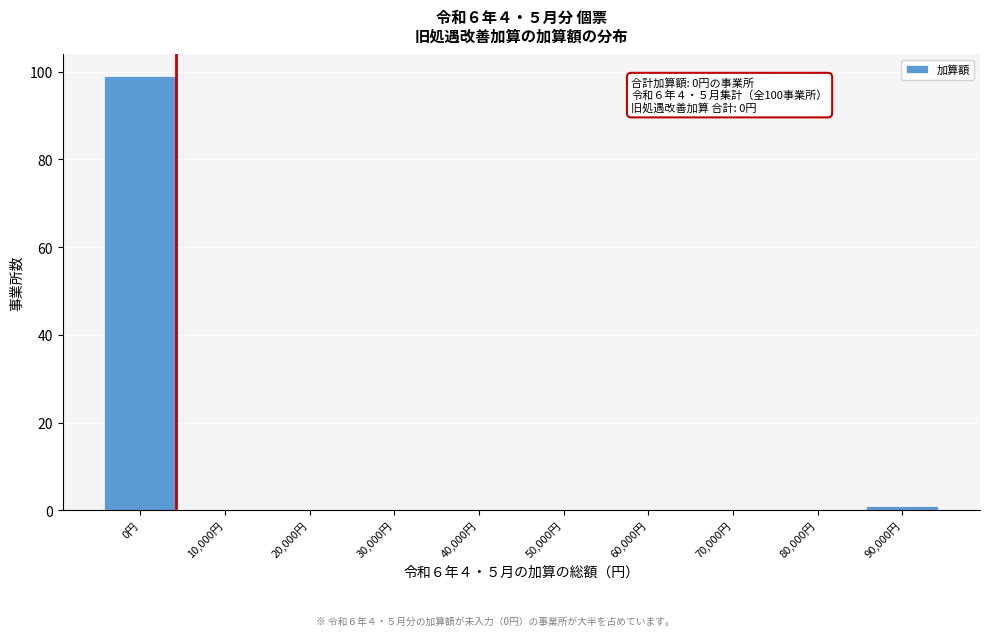

Reading left to right, transcribe all the data shown in this chart.

0円=99	10,000円=0	20,000円=0	30,000円=0	40,000円=0	50,000円=0	60,000円=0	70,000円=0	80,000円=0	90,000円=1